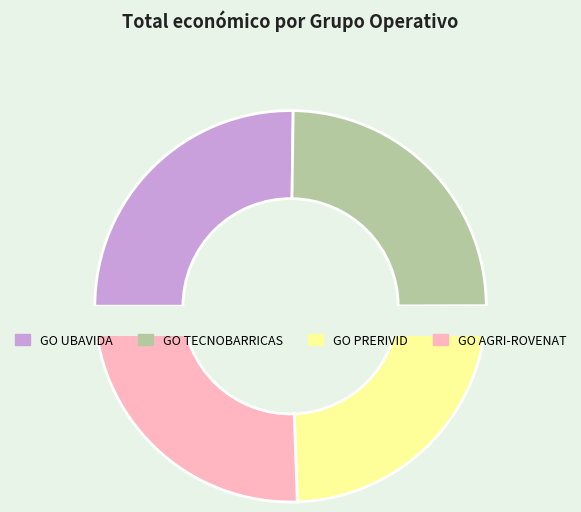

Count the number of slices in the pie.

4